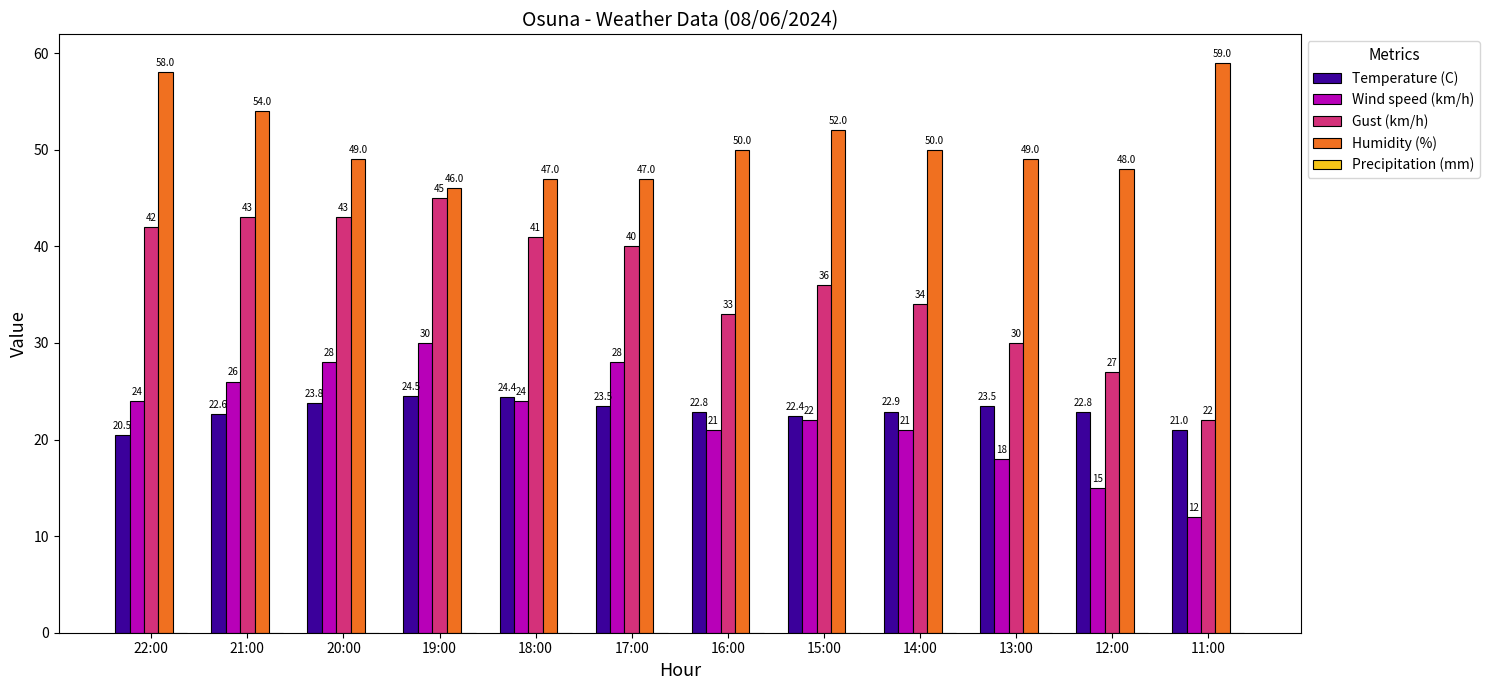

How many bars are there in each group?

4